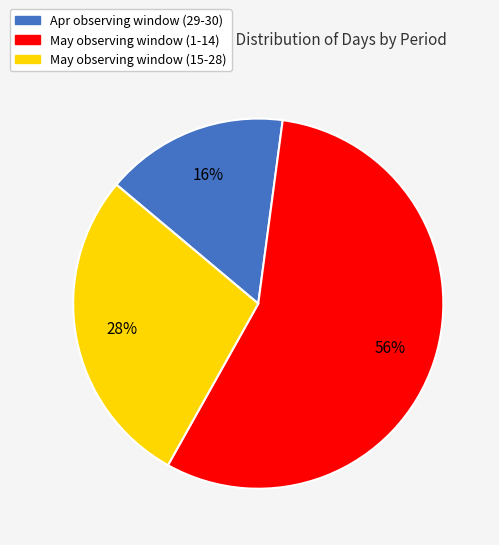

To the nearest percent, what is the difference between the largest and smallest slice percentages?

40%